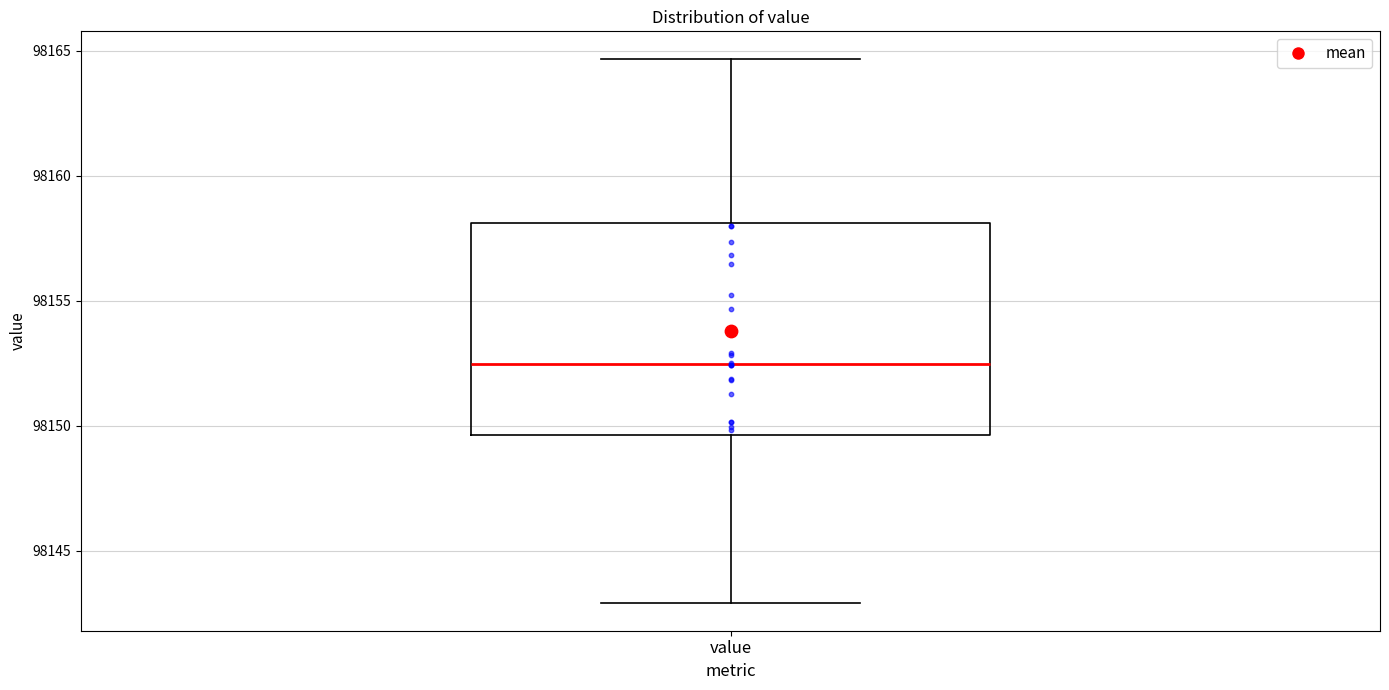

Read this box plot against the y-axis: the position of the median line, the range covered by the box, and the ends of both whiskers. The values are not printed on the chart, so give them approximately, as read against the axis.

median 98152.5, box 98149.5 to 98158.0, whiskers 98143.0 to 98164.5